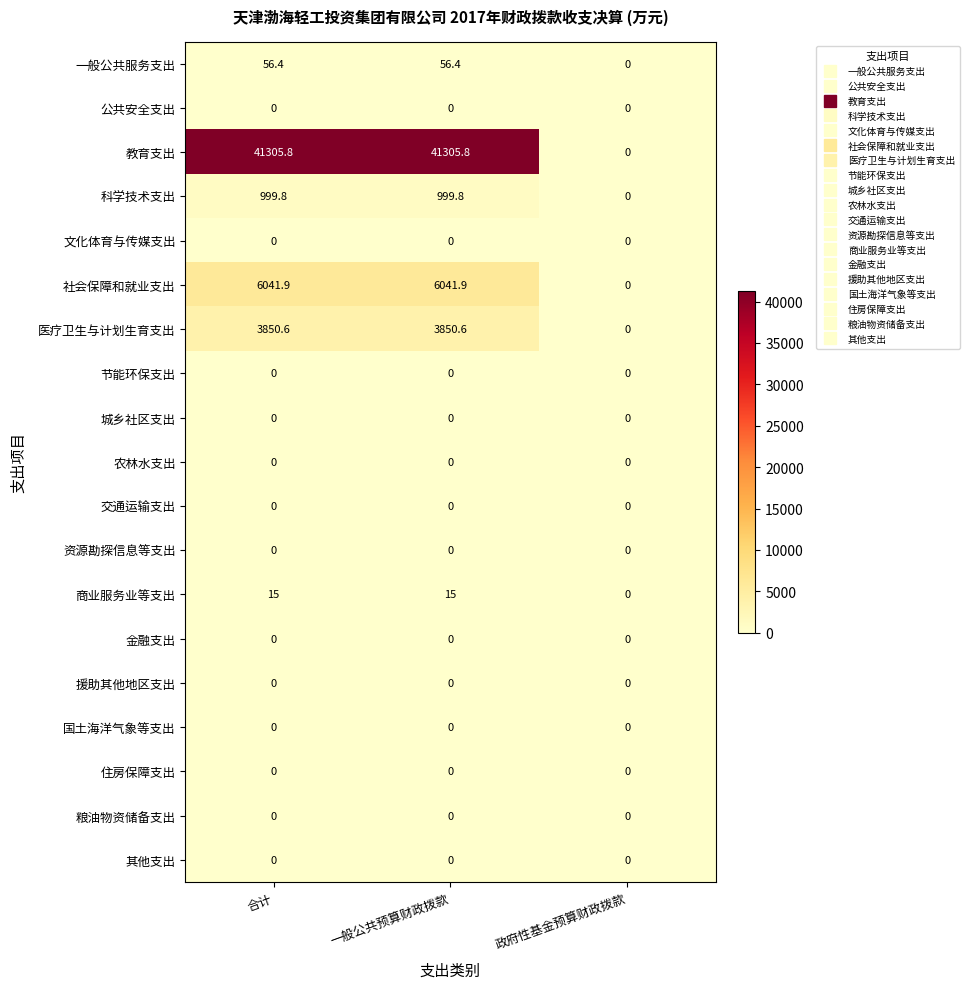

At which label is 商业服务业等支出 closest to 7?

政府性基金预算财政拨款